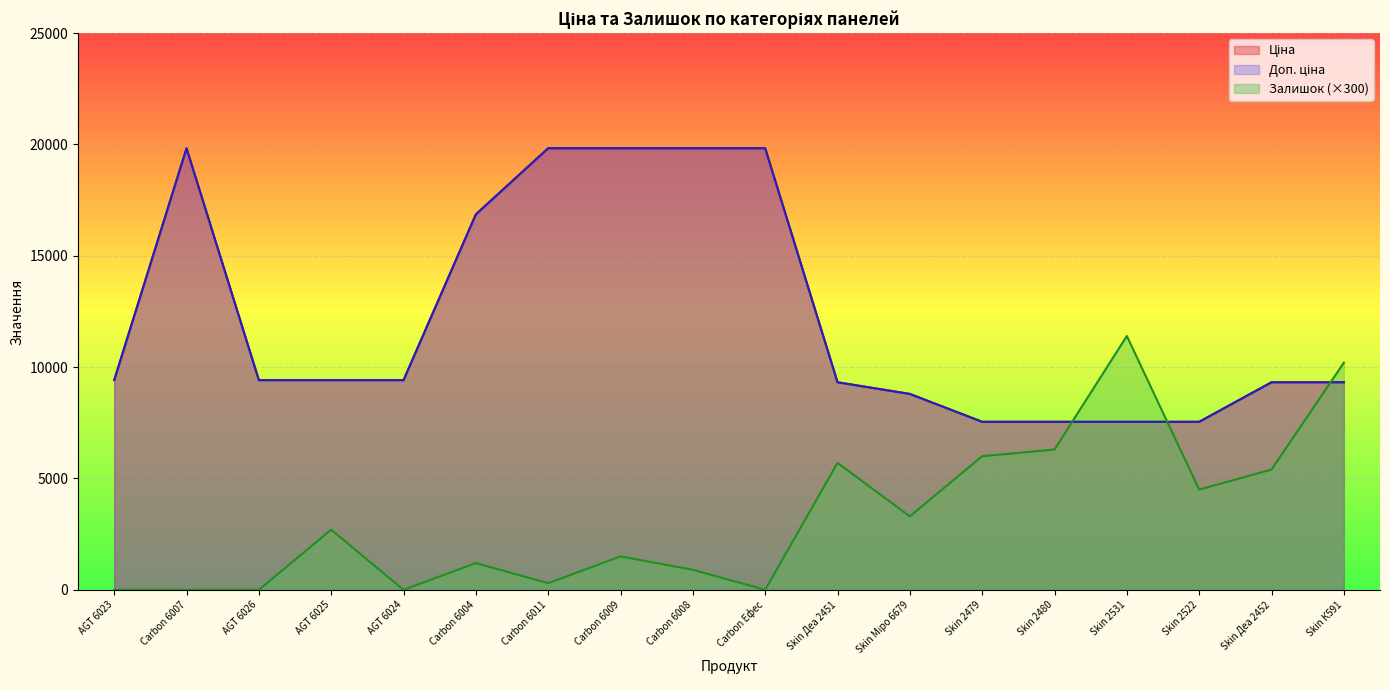

How many values in the Ціна series exceed 9416?

10